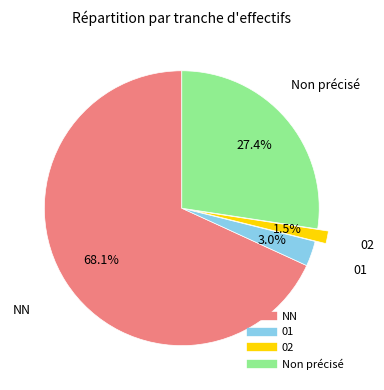

Is there any slice that represents more than half of the pie?

Yes